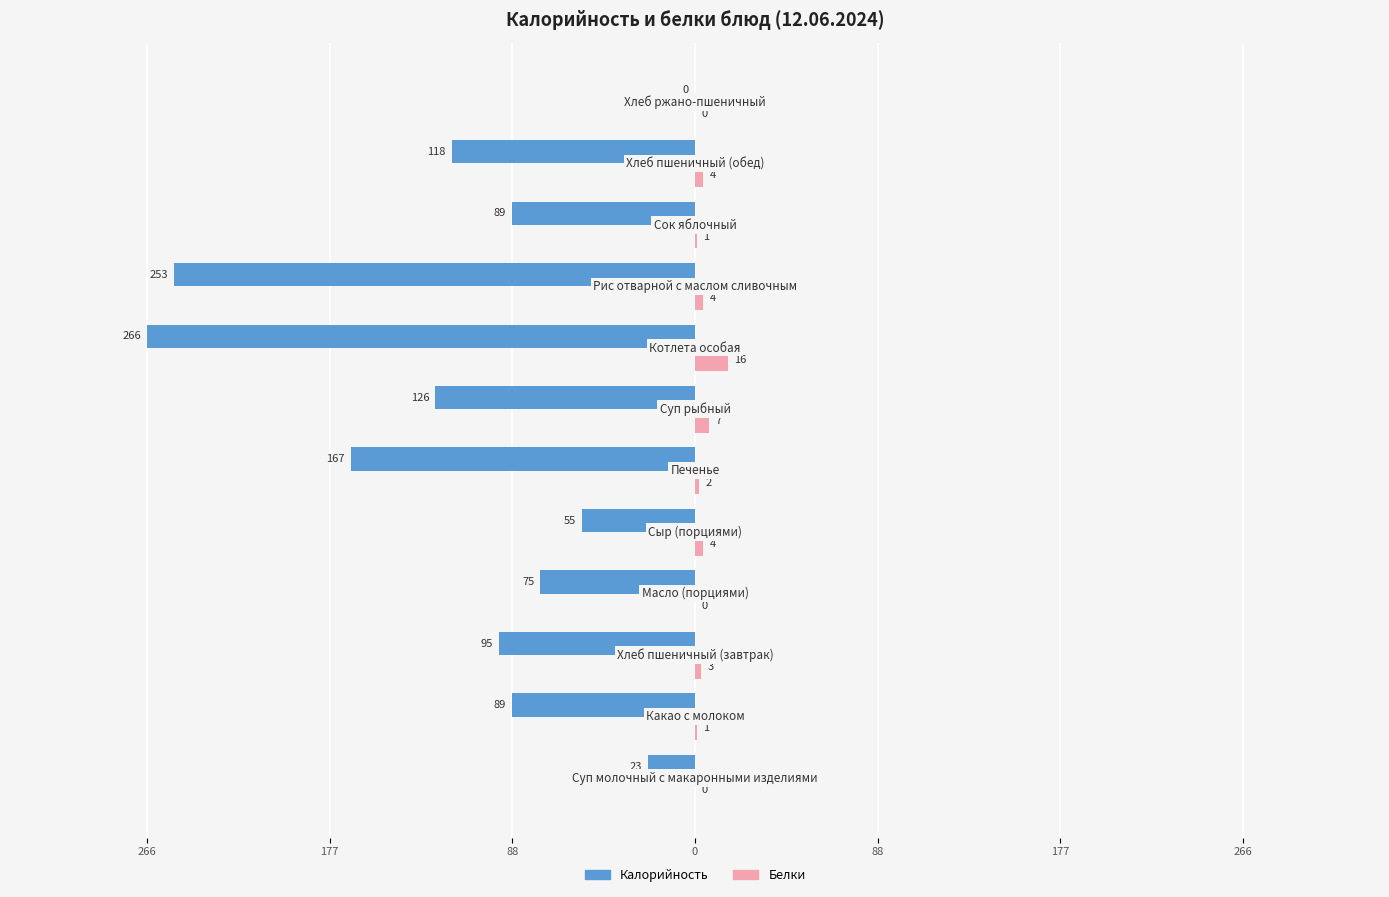

What are all the series names shown in the legend?

Калорийность, Белки